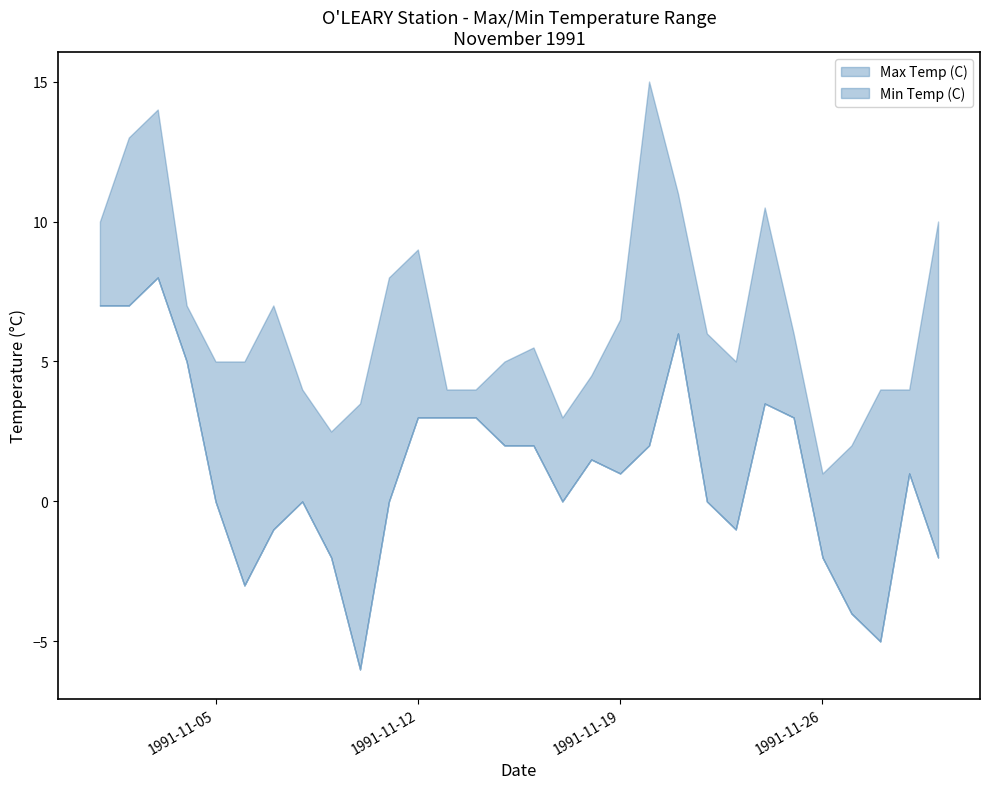

True or false: Min Temp (C) has more than 0 interior local peaks.

True